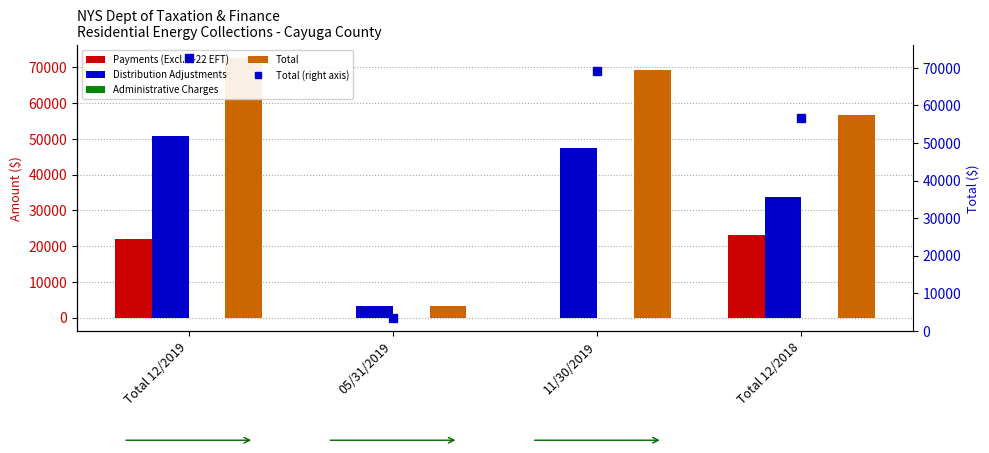

What is the difference between the highest and lowest values at Total 12/2018?

56888.2